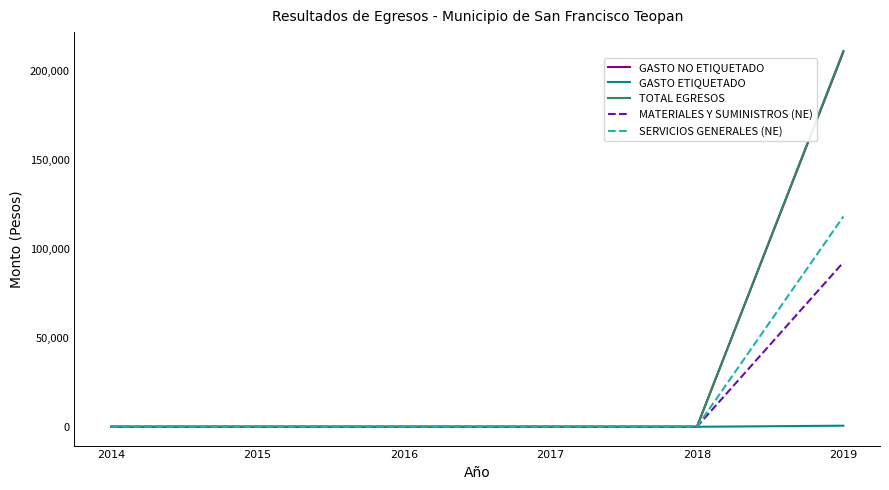

What are all the series names shown in the legend?

GASTO NO ETIQUETADO, GASTO ETIQUETADO, TOTAL EGRESOS, MATERIALES Y SUMINISTROS (NE), SERVICIOS GENERALES (NE)